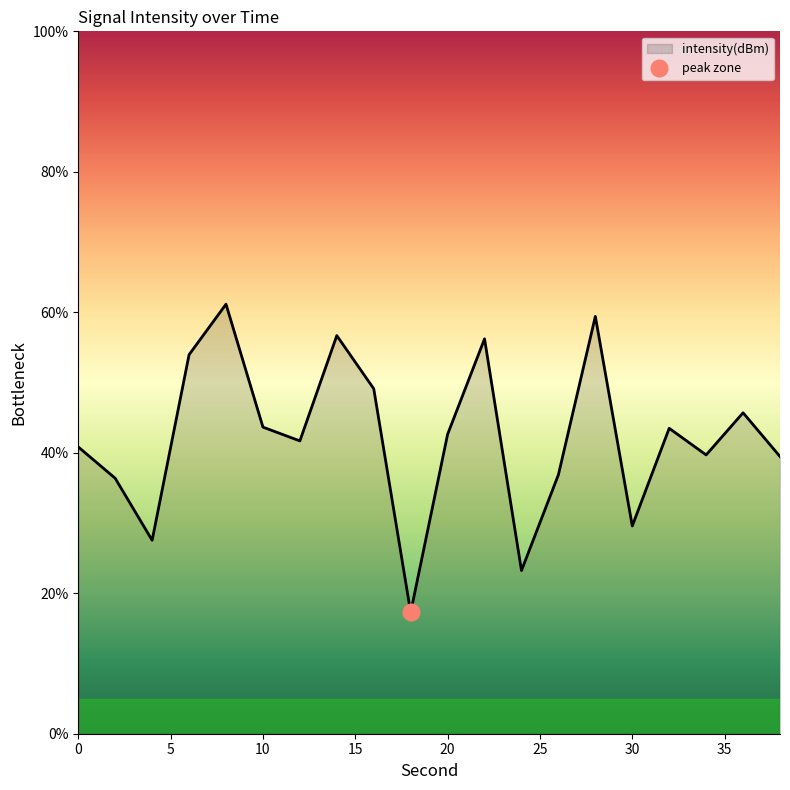

What is the greatest value displayed?

61.2